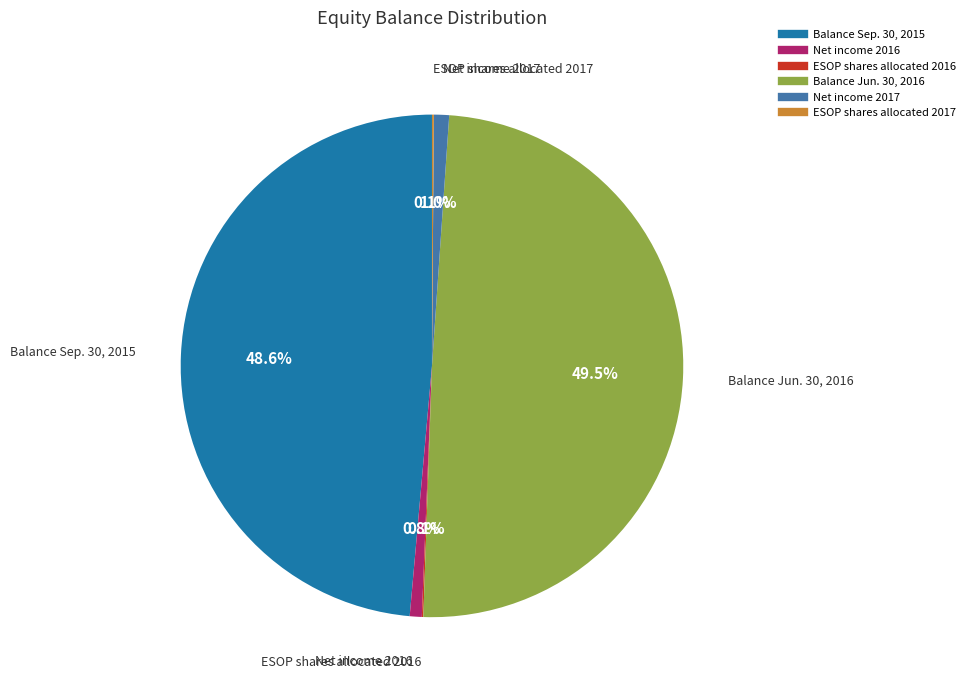

Is there a majority slice in this chart?

No